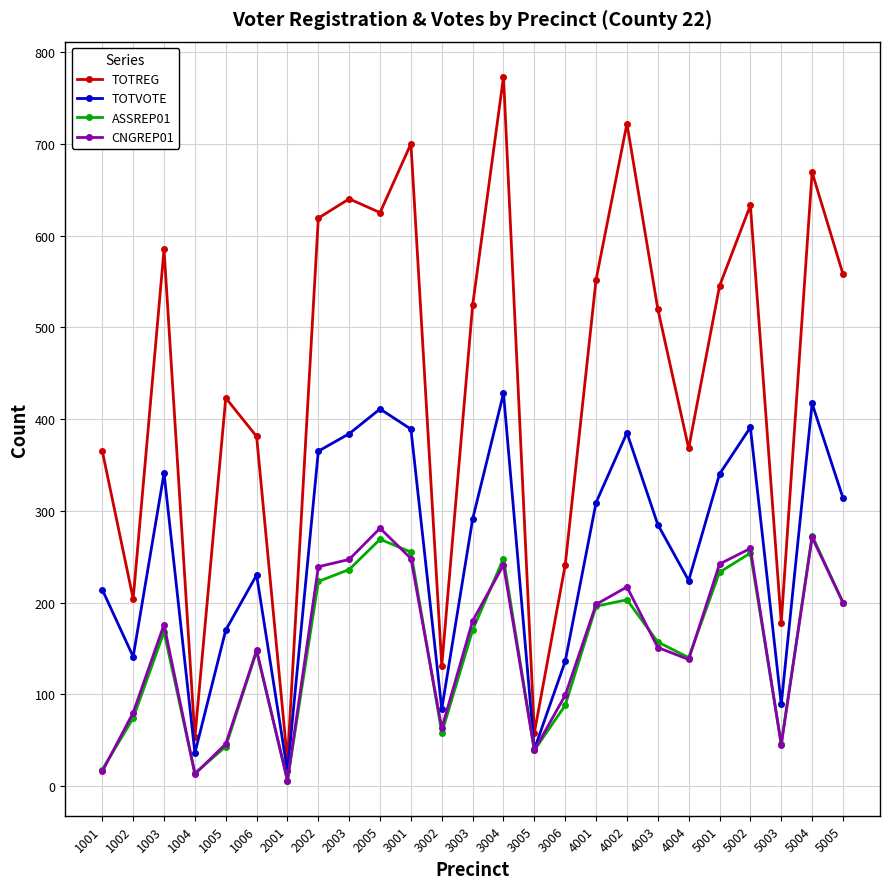

The value of TOTVOTE at 5003 is 55. True or false?

False